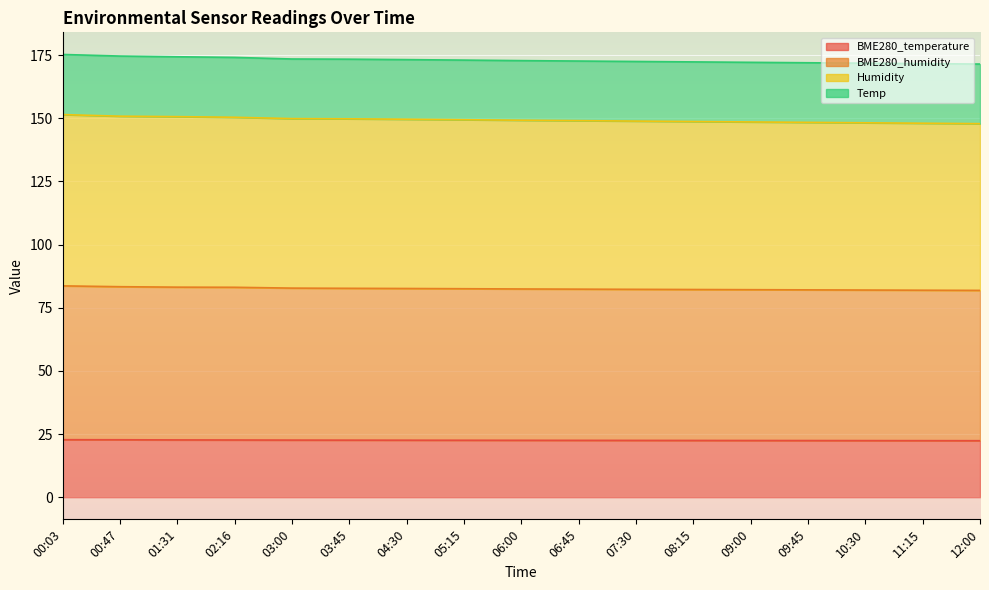

The Humidity series shows 148.7 at 08:15. True or false?

True